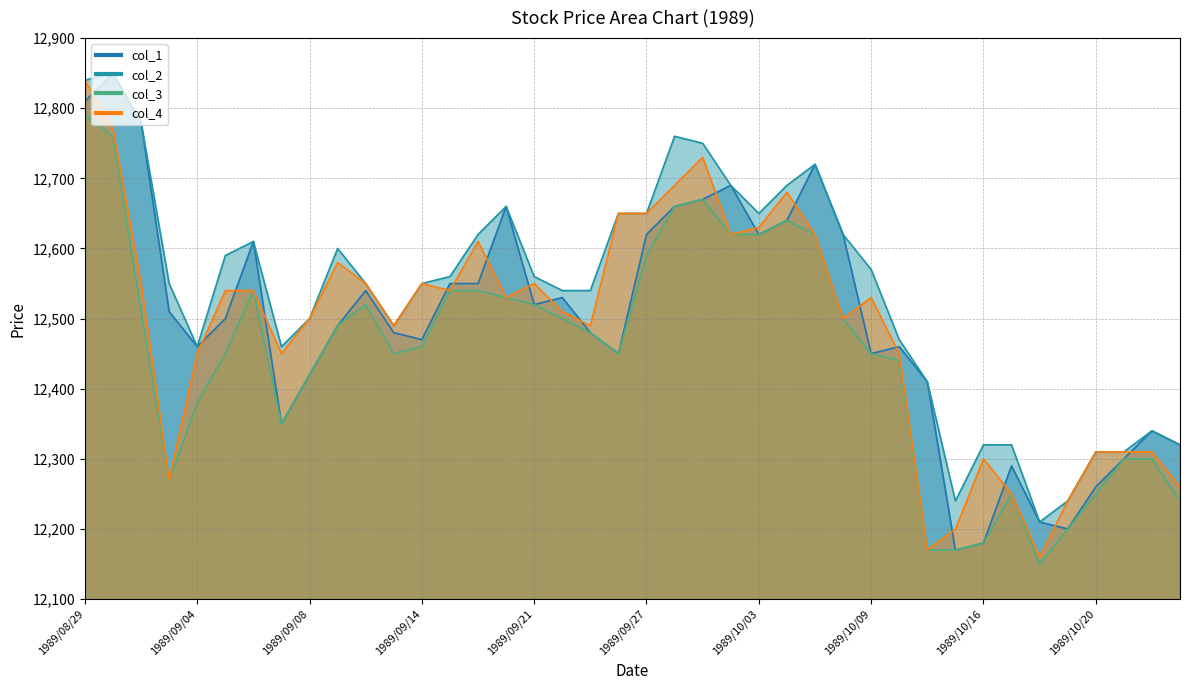

Does the chart display data point markers on the line(s)?

No